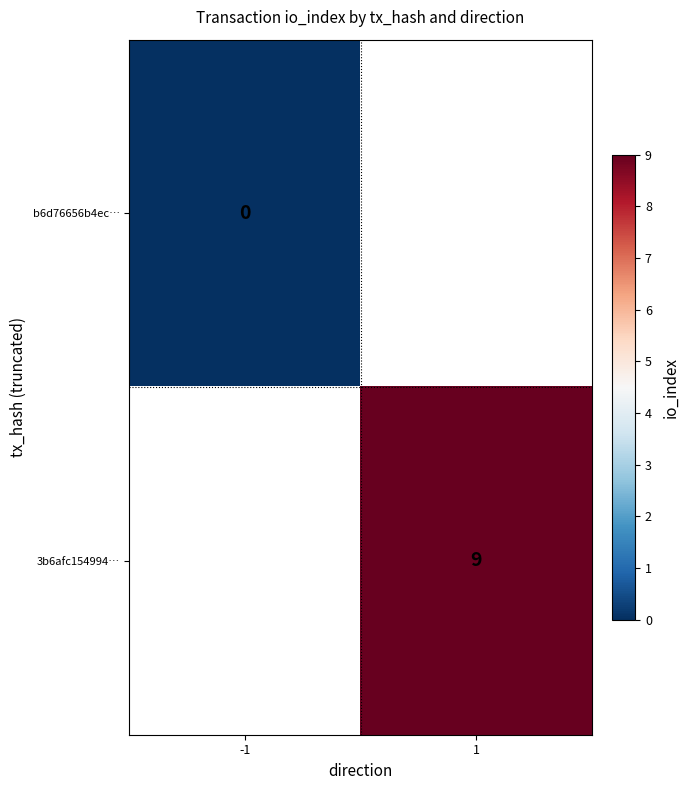

Is the value of b6d76656b4ec… at -1 greater than the value of 3b6afc154994… at 1?

No